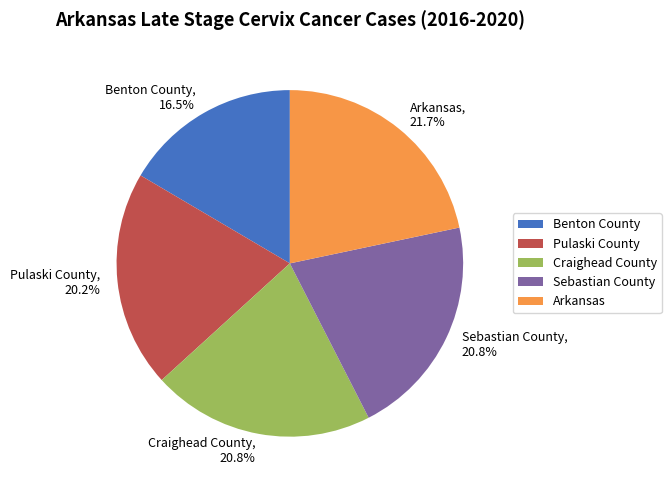

What percentage is NOT represented by Arkansas?

78.3%